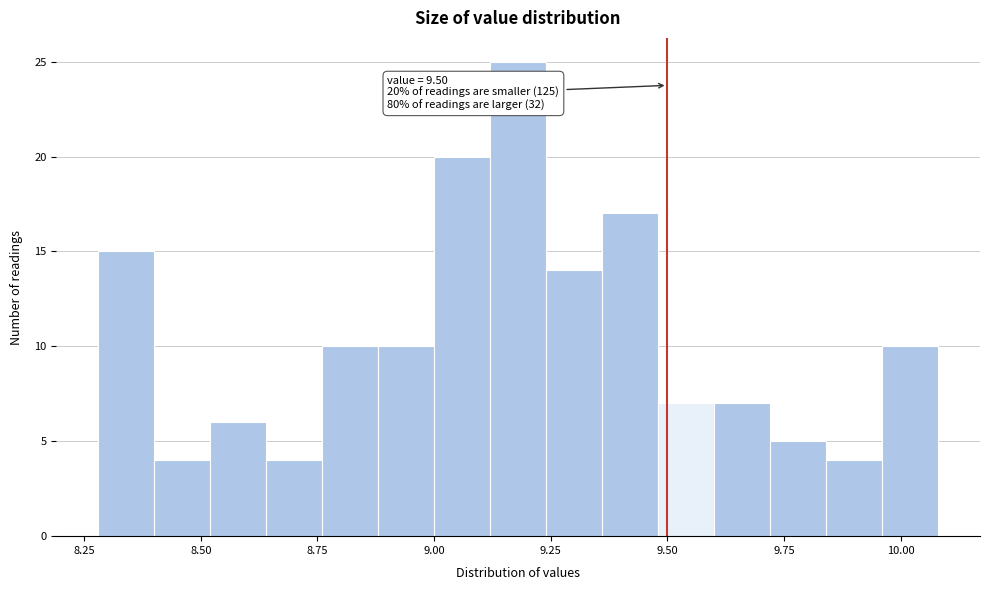

Read against the x-axis, roughly where is the centre of the tallest bar?

9.20